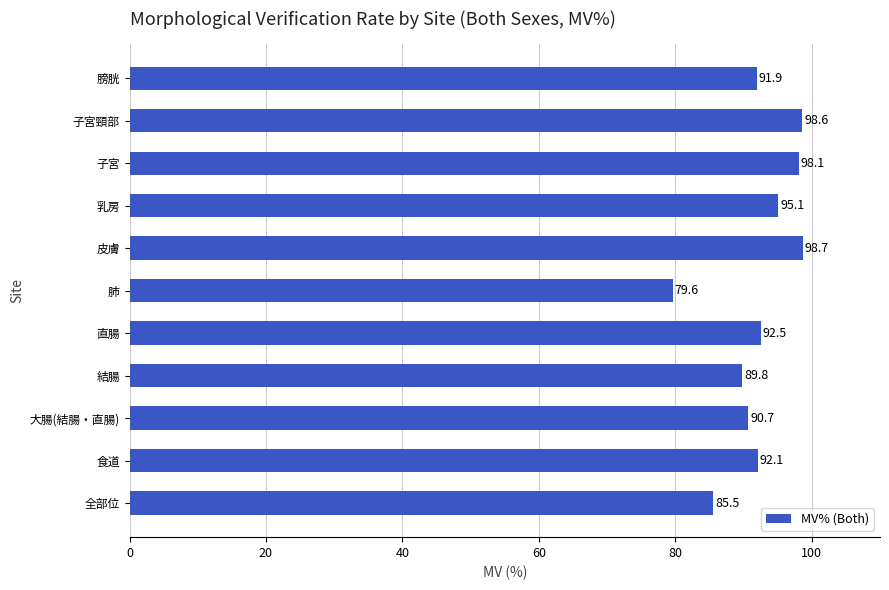

Reading top to bottom, extract all data points from this chart.

91.9	98.6	98.1	95.1	98.7	79.6	92.5	89.8	90.7	92.1	85.5